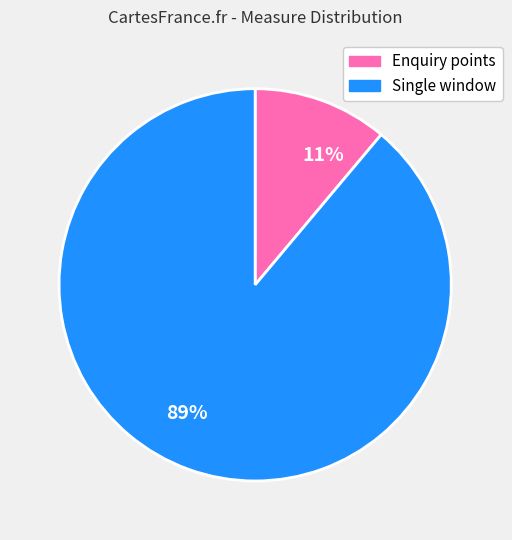

To the nearest percent, what is the average slice percentage?

50%